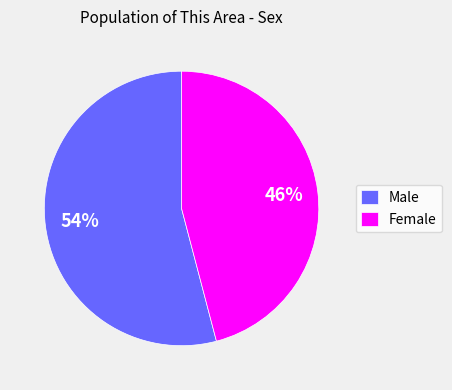

Count the number of slices in the pie.

2